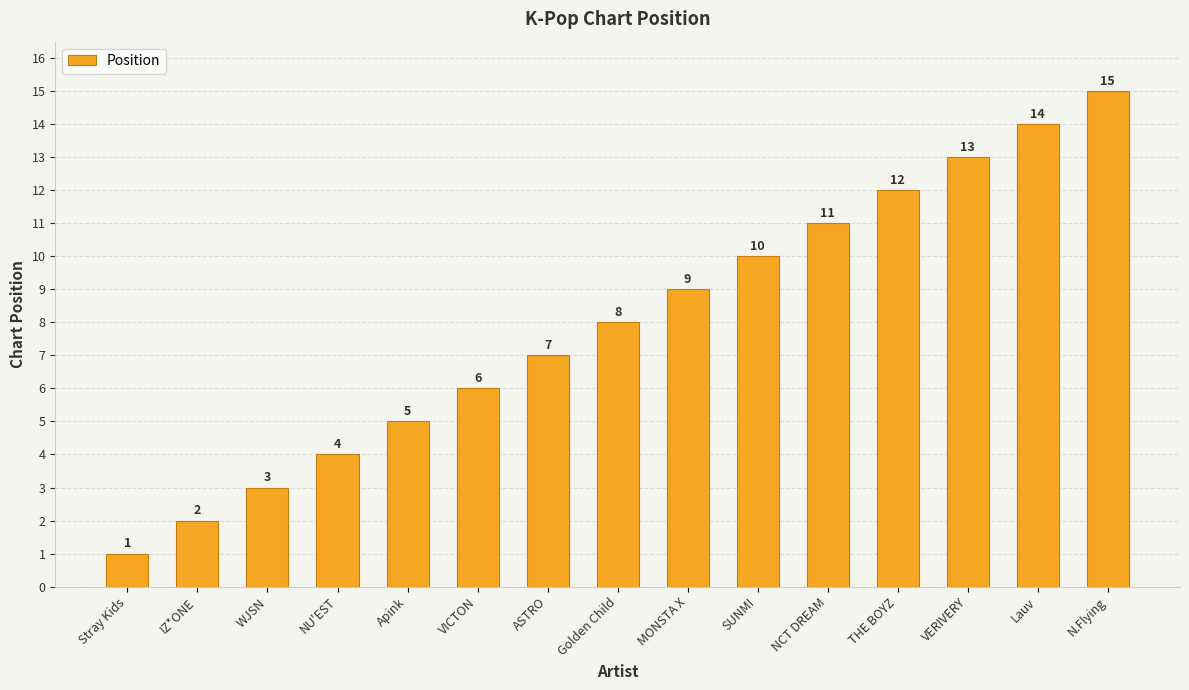

What is the difference between the values at Golden Child and VICTON?

2